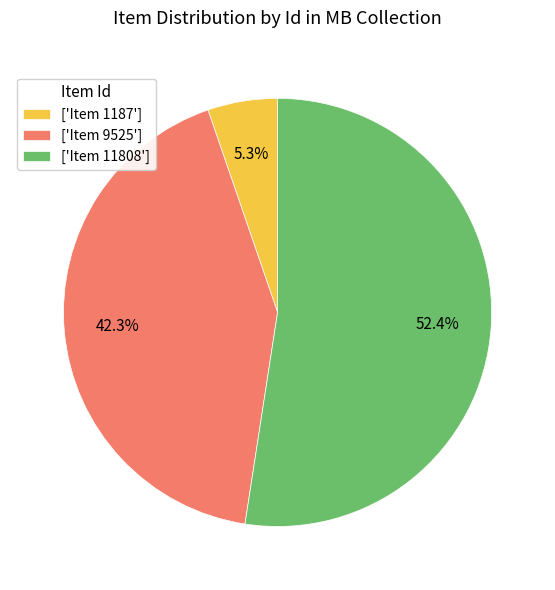

Approximately how many times larger is the value at ['Item 11808'] compared to ['Item 9525']?

1.2